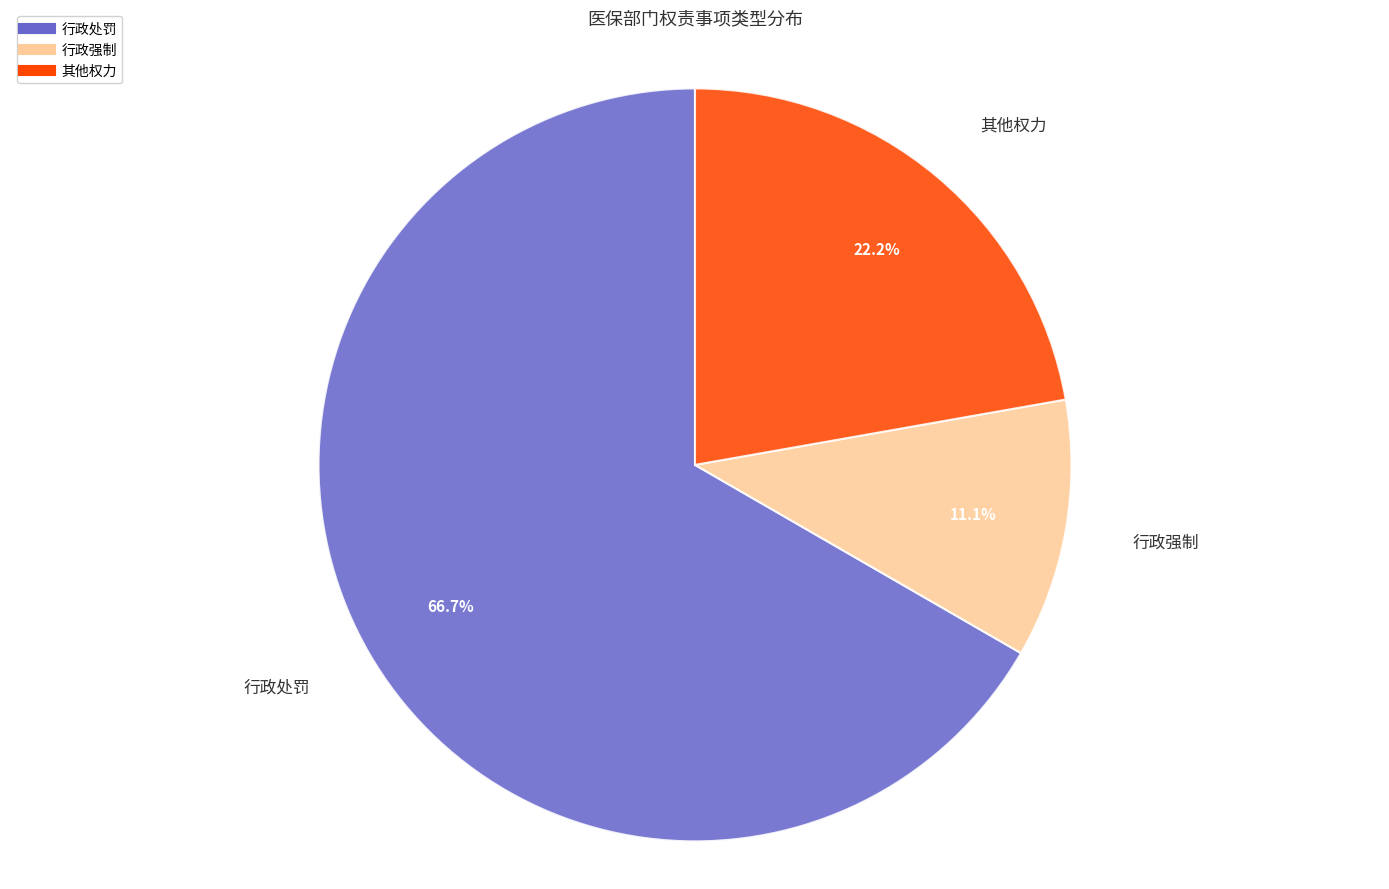

Is the sum of 行政处罚 and 行政强制 greater than half?

Yes